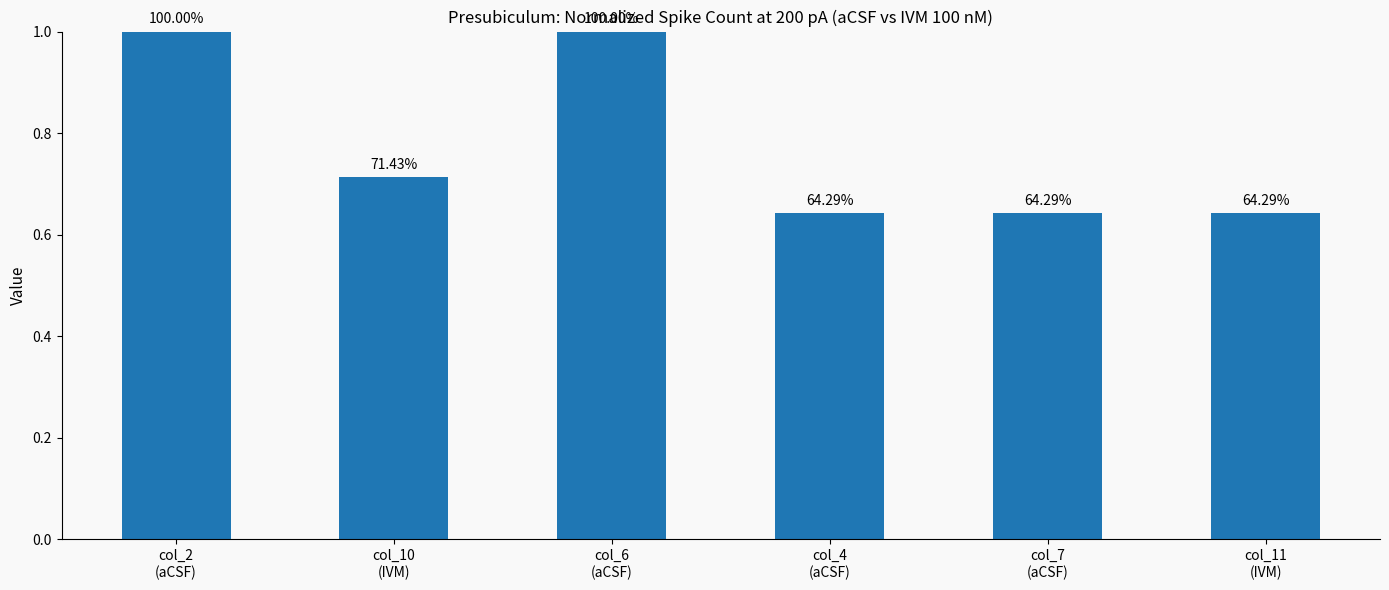

Rank the categories by value from highest to lowest.

col_2
(aCSF), col_6
(aCSF), col_10
(IVM), col_4
(aCSF), col_7
(aCSF), col_11
(IVM)